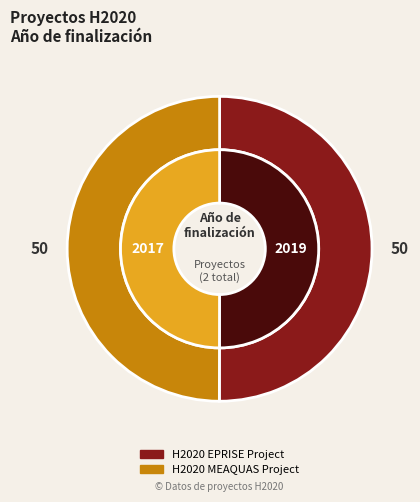

To the nearest percent, what is the combined percentage of H2020 MEAQUAS Project and H2020 EPRISE Project?

100%